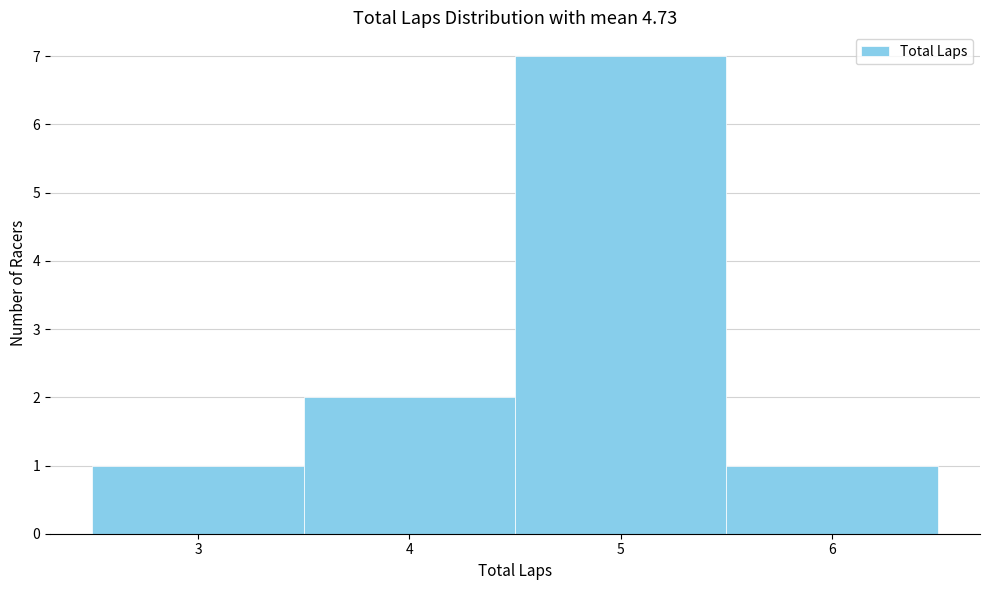

Reading left to right, list all the values displayed in this chart.

3=1	4=2	5=7	6=1